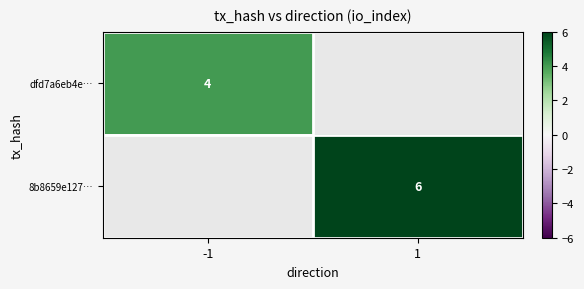

Is it true that 8b8659e127… equals 6 at 1?

True